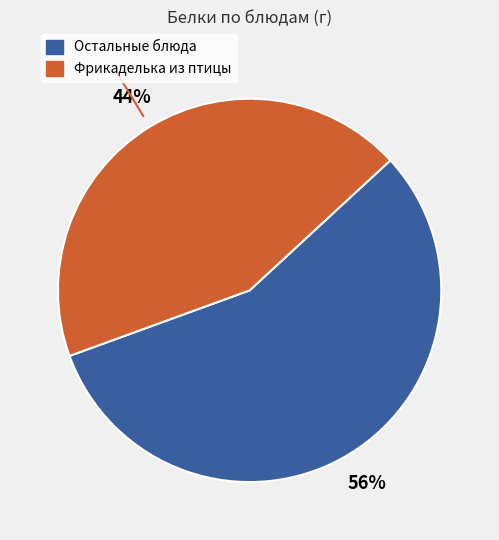

To the nearest percent, what is the average slice percentage?

50%